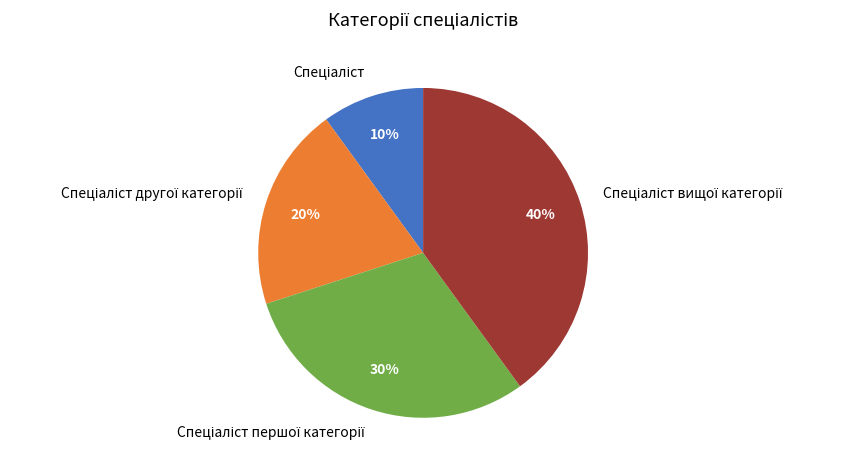

To the nearest percent, what is the difference between the largest and smallest slice percentages?

30%